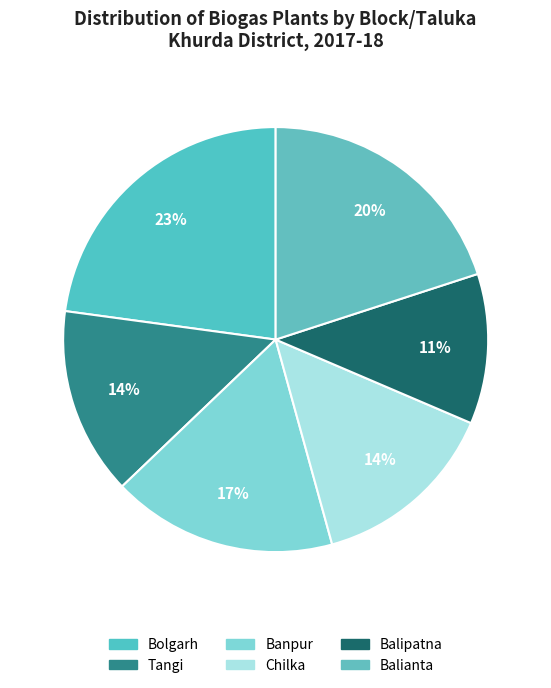

Is there any slice that represents more than half of the pie?

No